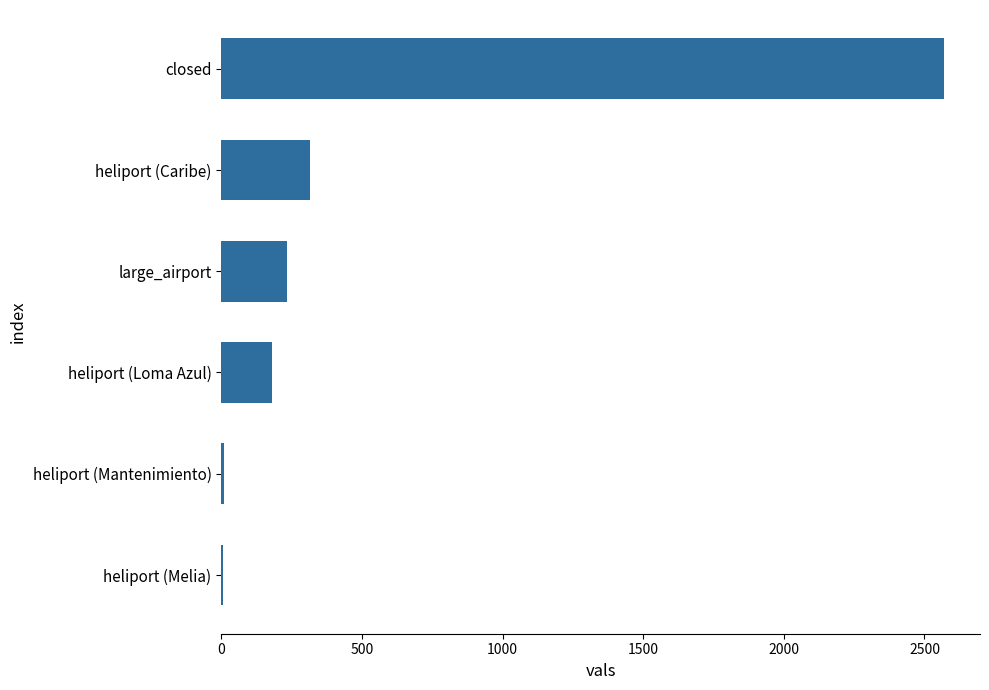

True or false: the data shows 181 at heliport (Loma Azul).

True